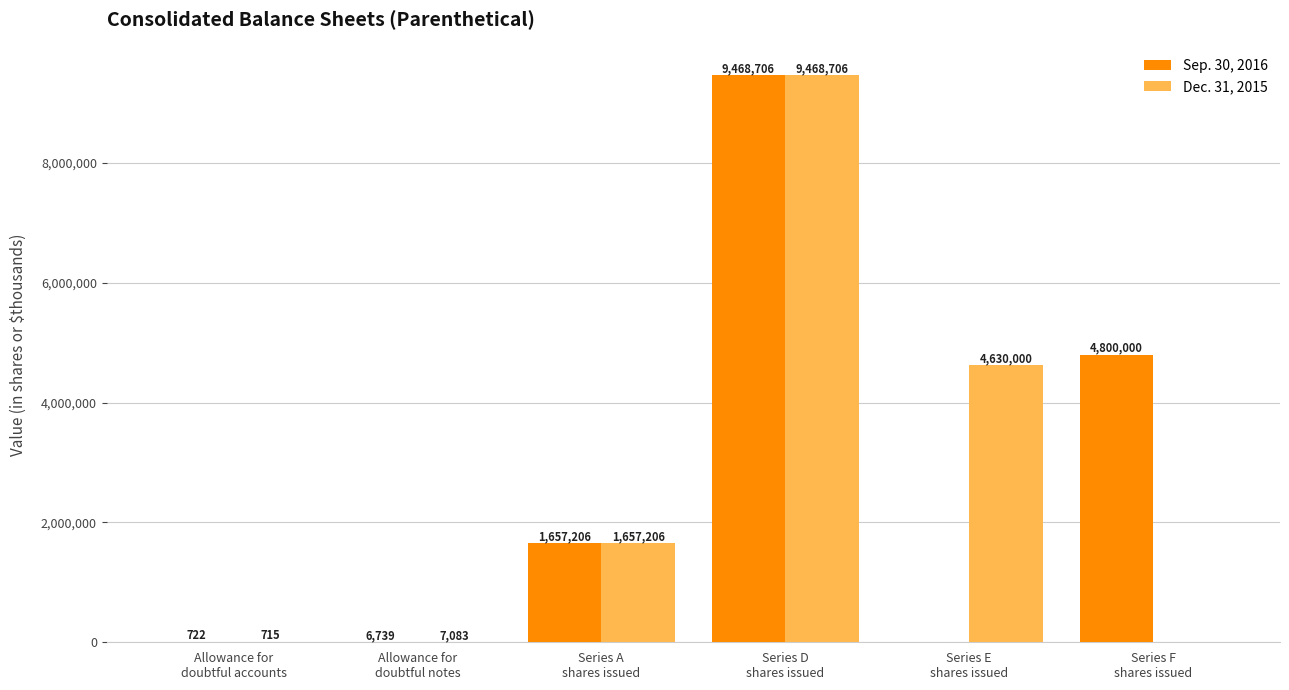

Read the Sep. 30, 2016 value at Series D
shares issued.

9468706